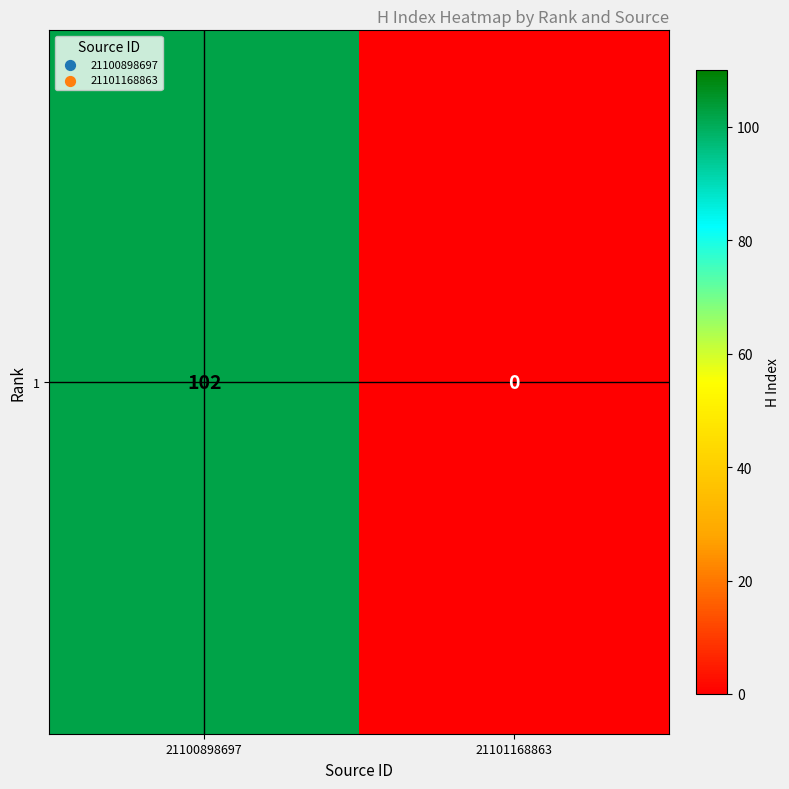

What is the sum of all values?

102